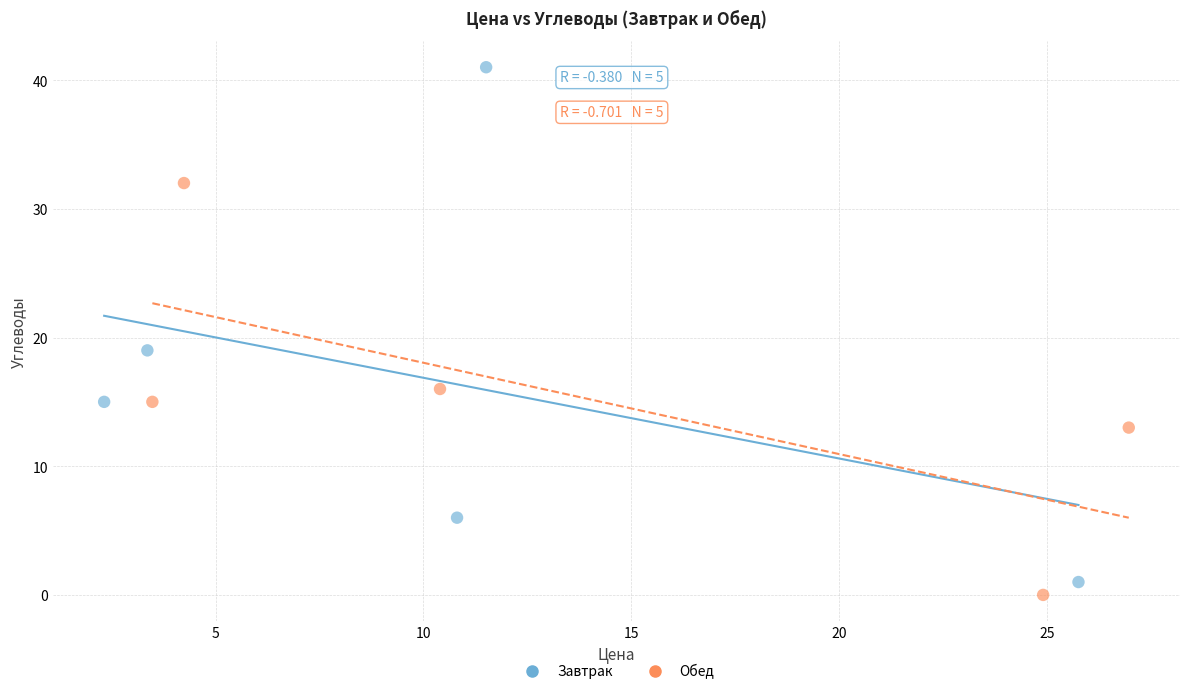

Which series has the widest spread of Y values?

Завтрак